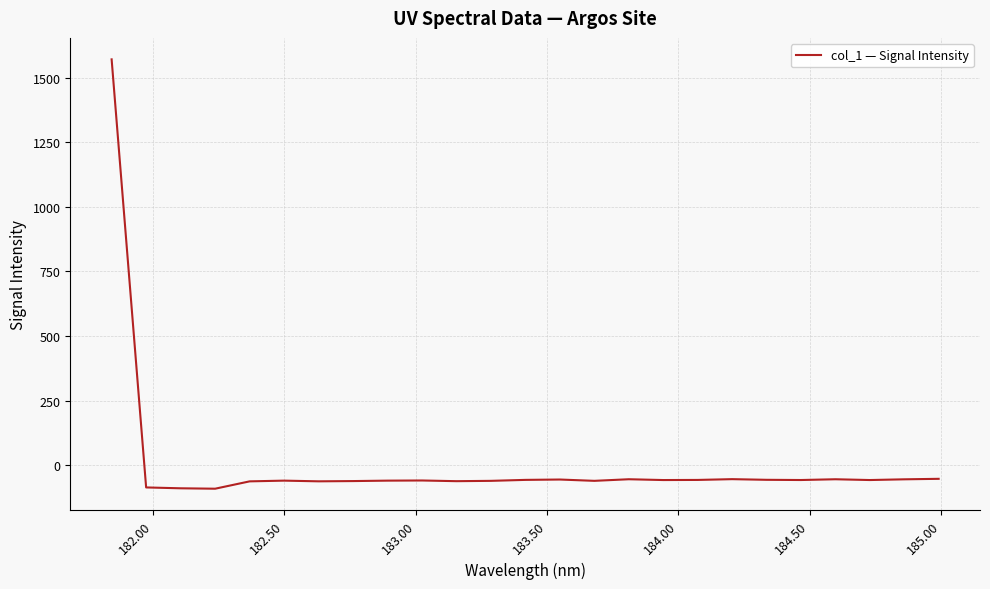

What is the smallest value displayed?

-91.0